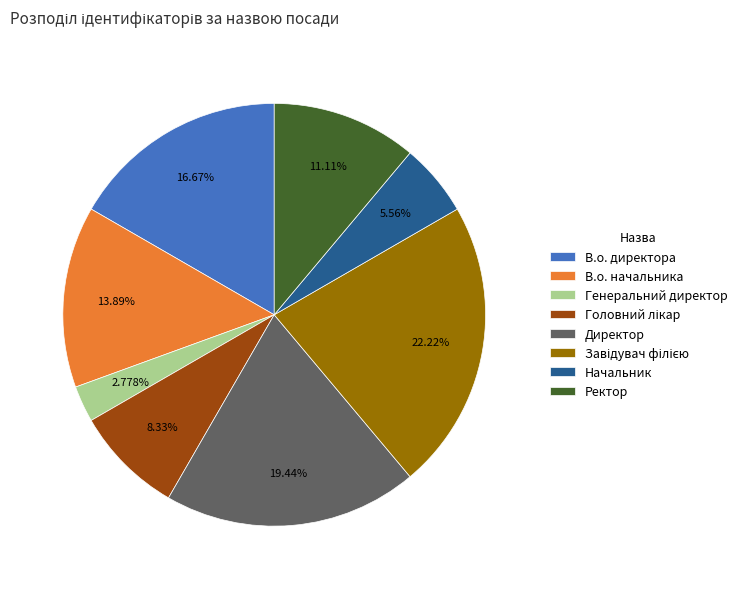

To the nearest percent, what is the combined percentage of Директор and Генеральний директор?

22%